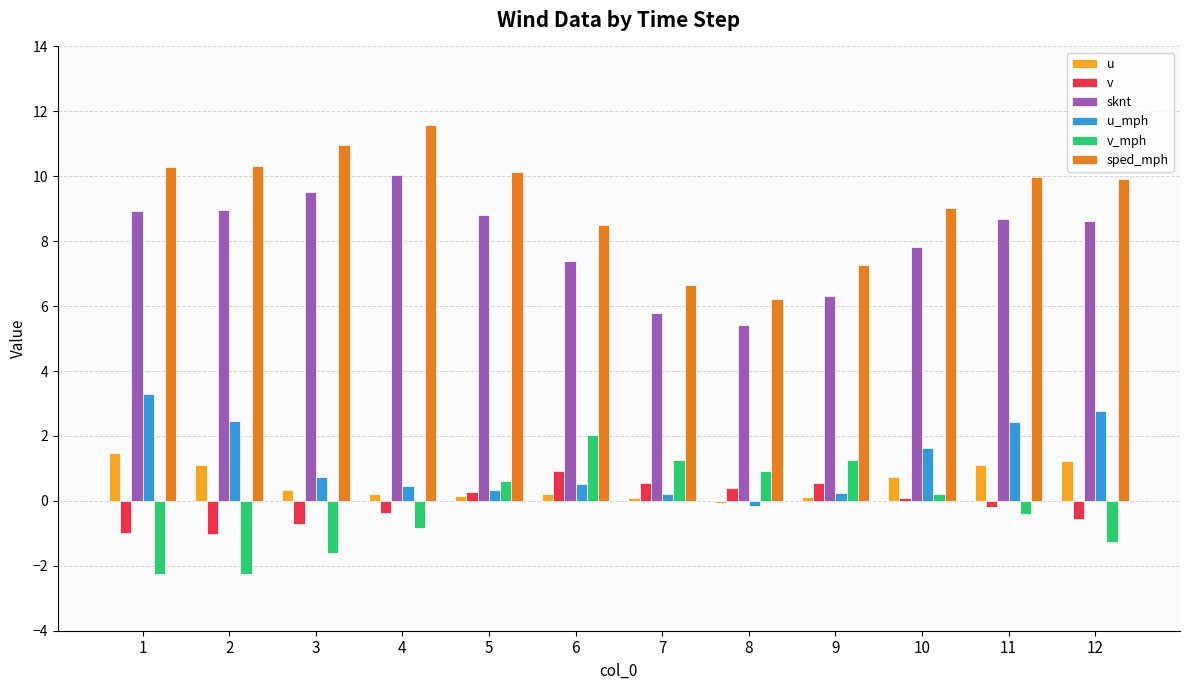

Is it true that u_mph equals 0.7 at 3?

True